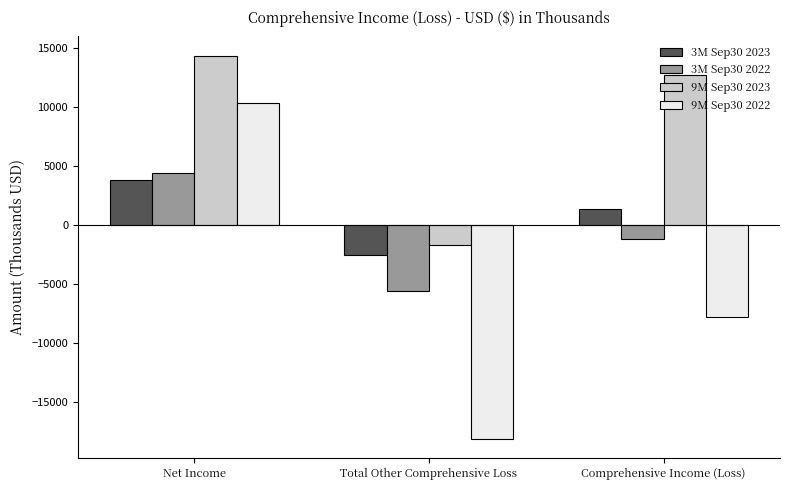

Which series has the largest range (max minus min)?

9M Sep30 2022